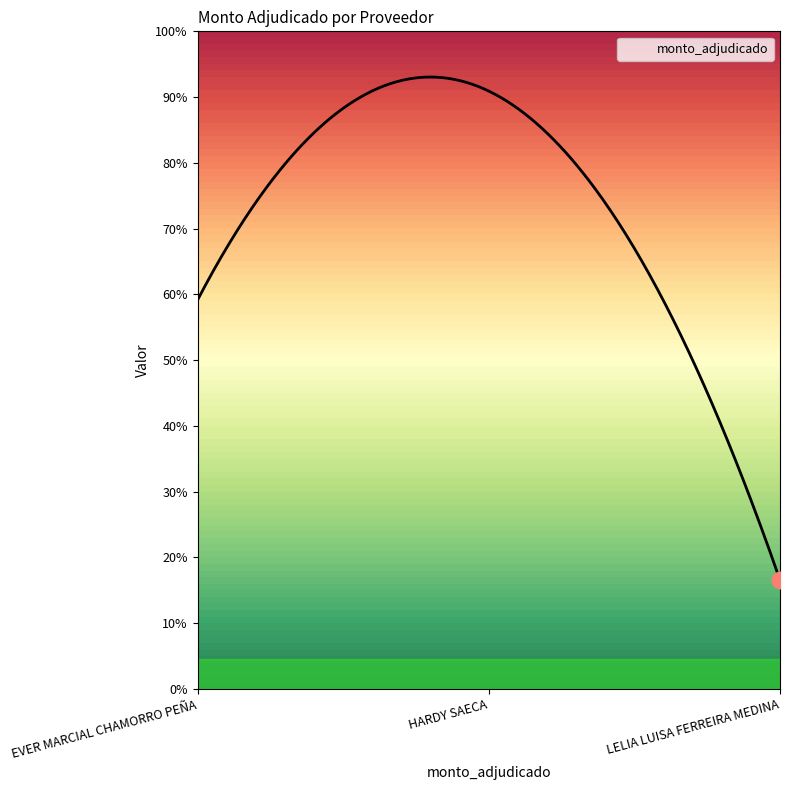

Reading left to right, transcribe all the data shown in this chart.

8110000	12464550	2266000